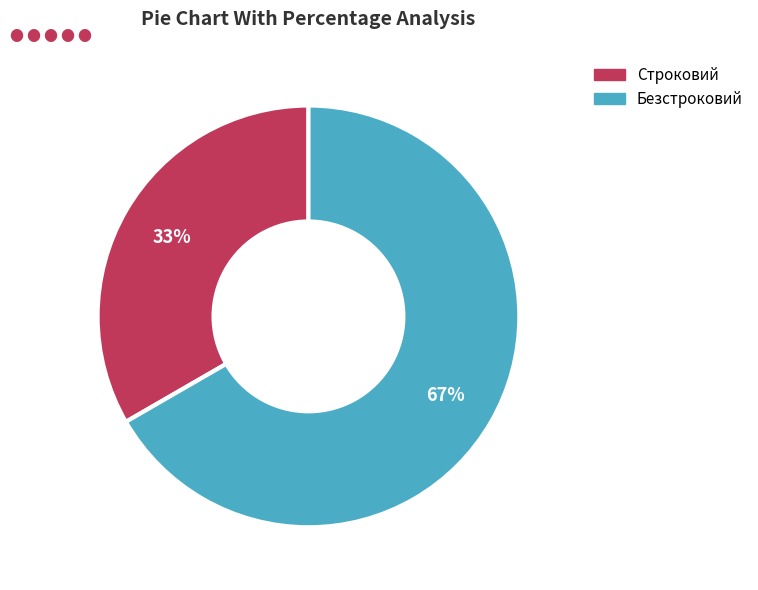

To the nearest percent, what portion does Строковий represent?

33%